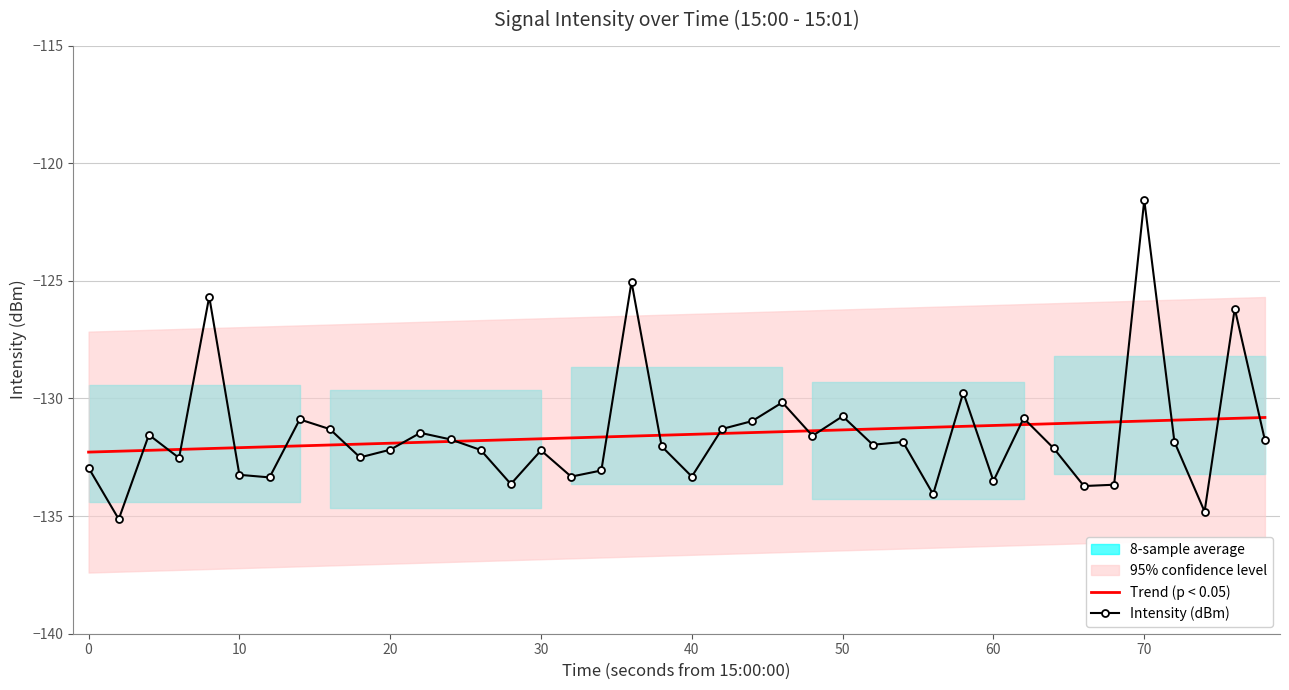

What is the minimum value for Trend (p < 0.05)?

-132.3